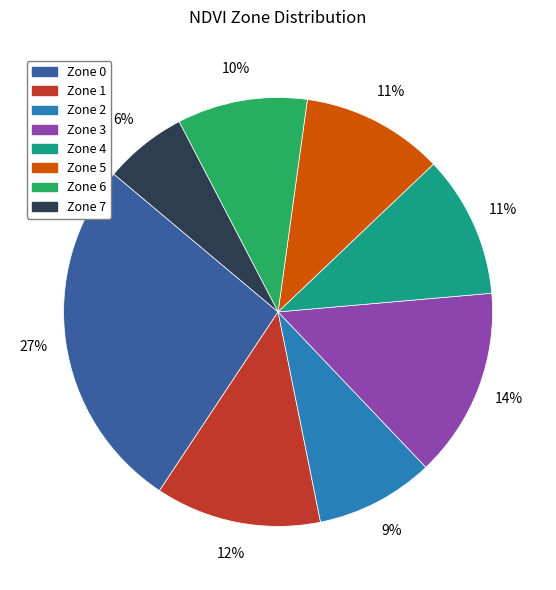

Is Zone 0 the majority of the pie?

No